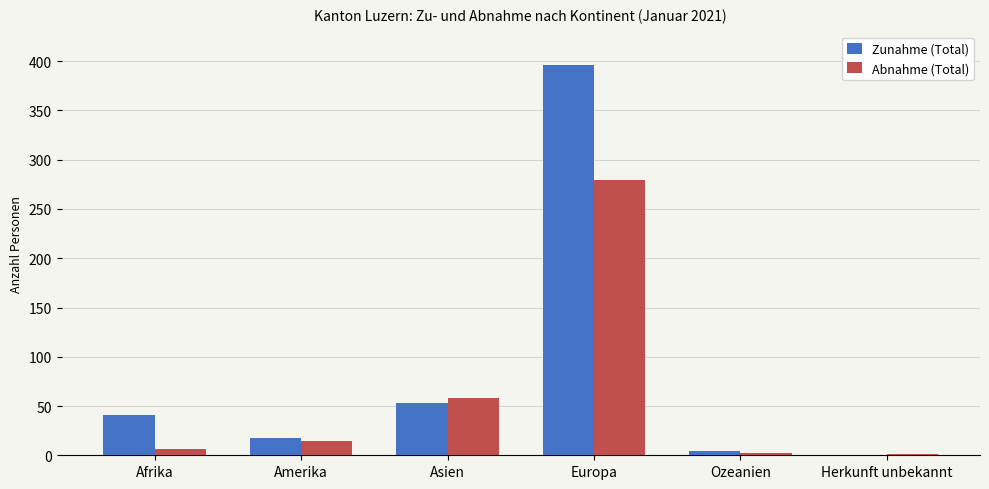

Where is Zunahme (Total) nearest to the value 198?

Asien